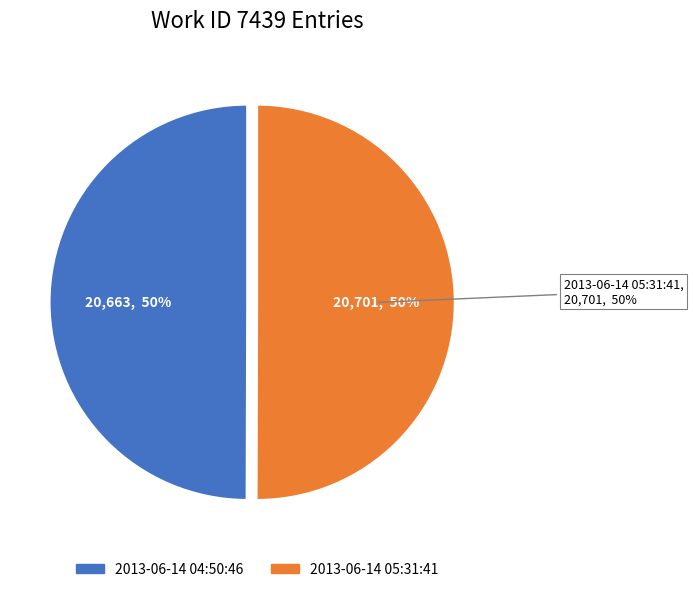

How many slices are in this pie chart?

2